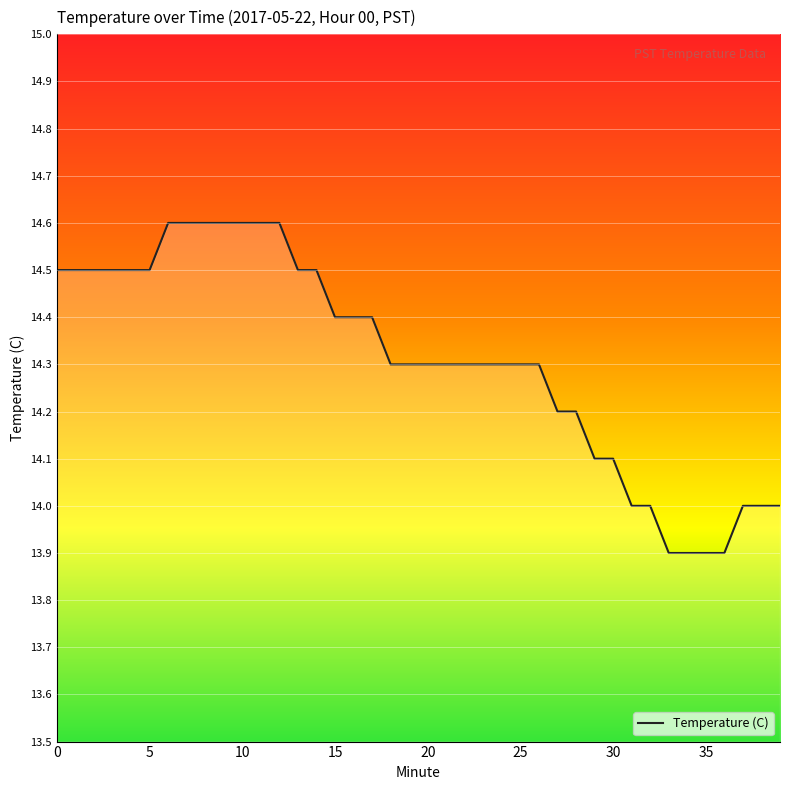

What is the greatest value displayed?

14.6